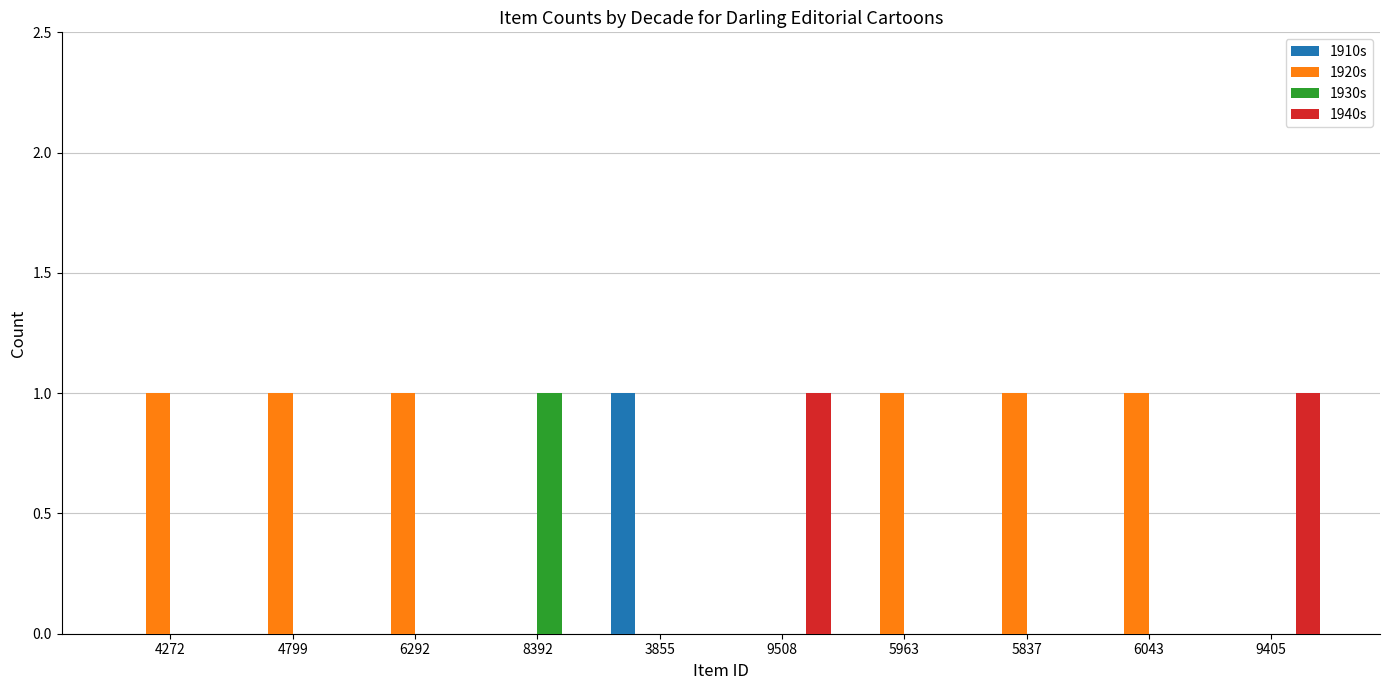

The value of 1910s at 9405 is -1. True or false?

False